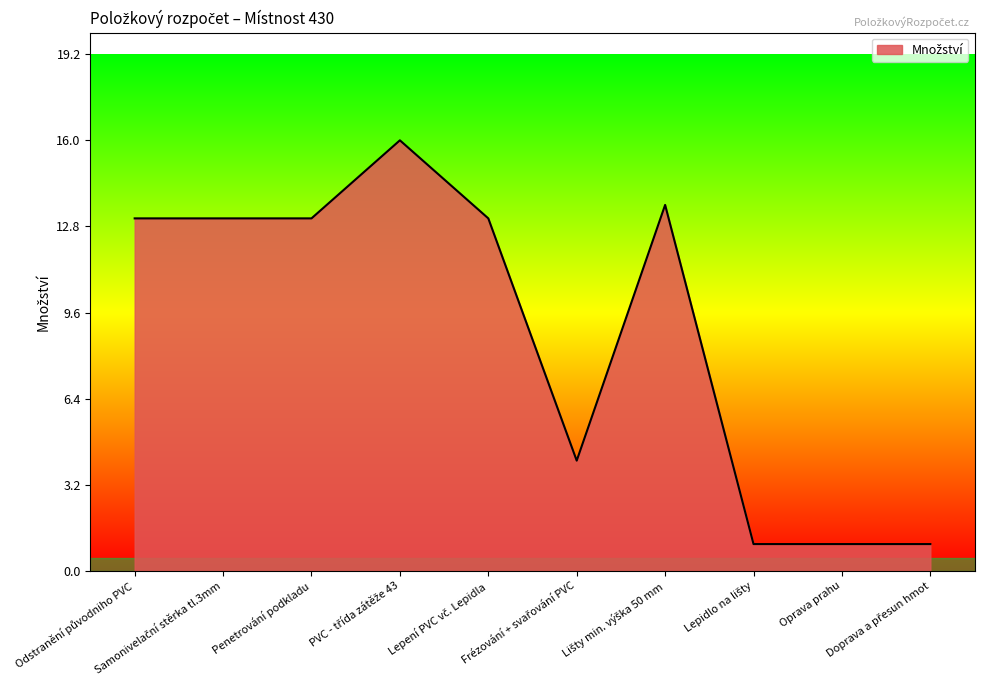

What is the minimum value shown in the chart?

1.0